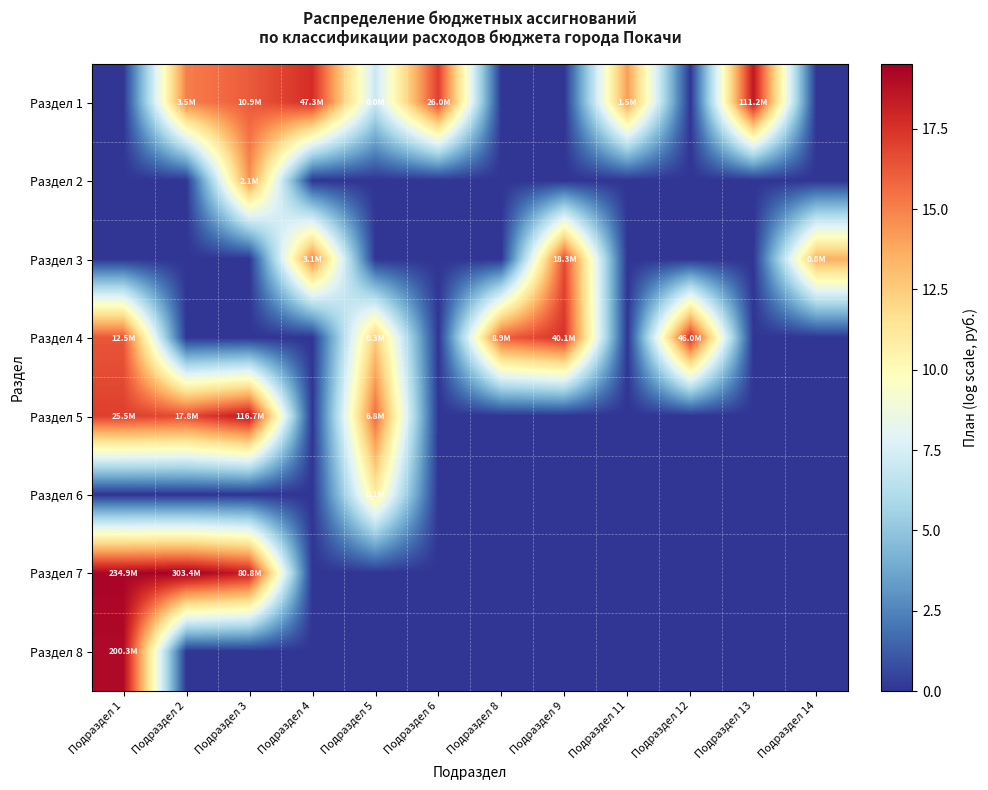

List the series in order of their peak value, highest first.

Раздел 7, Раздел 8, Раздел 5, Раздел 1, Раздел 4, Раздел 3, Раздел 2, Раздел 6